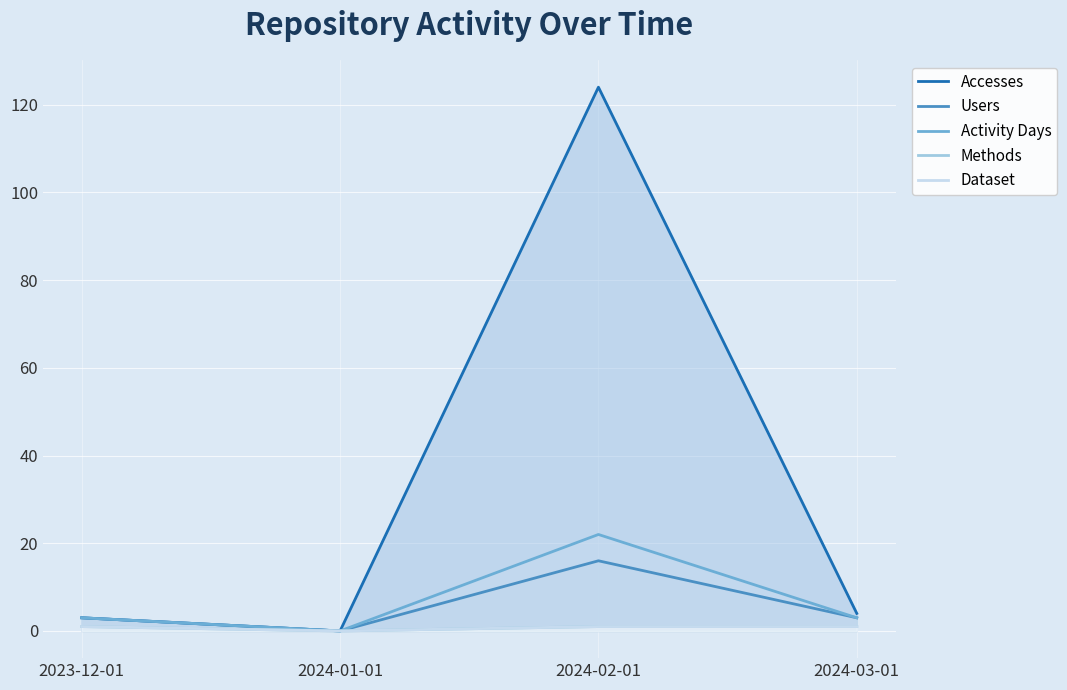

What is the sum of all Users values?

22